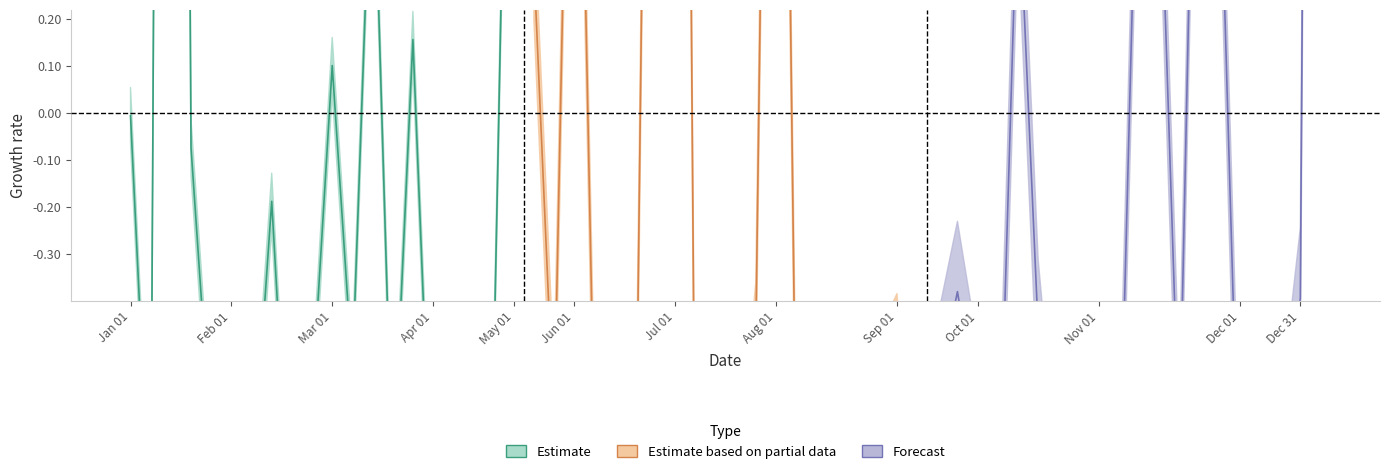

What is the value of the Estimate point at the 2nd from the left?

-0.9